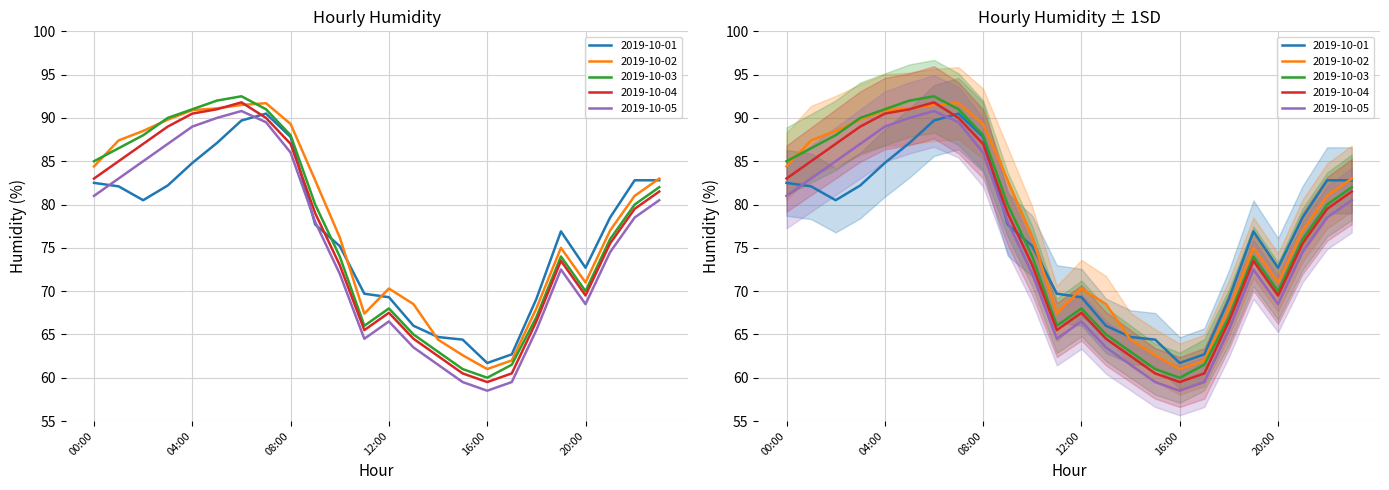

After their last crossing, which series has the higher values: 2019-10-02 or 2019-10-04?

2019-10-02